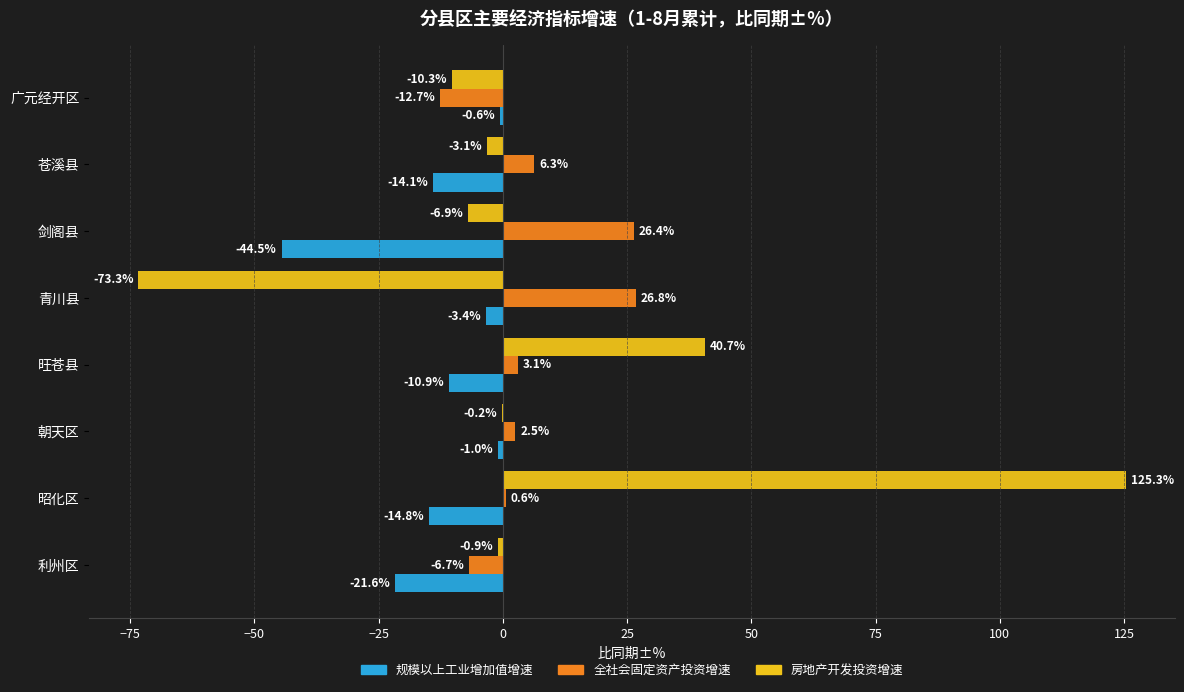

At which category is the sum across all series the highest?

昭化区